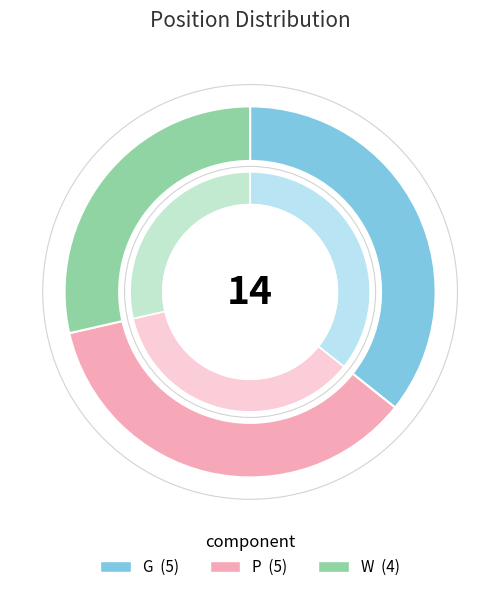

To the nearest percent, what portion does W represent?

29%